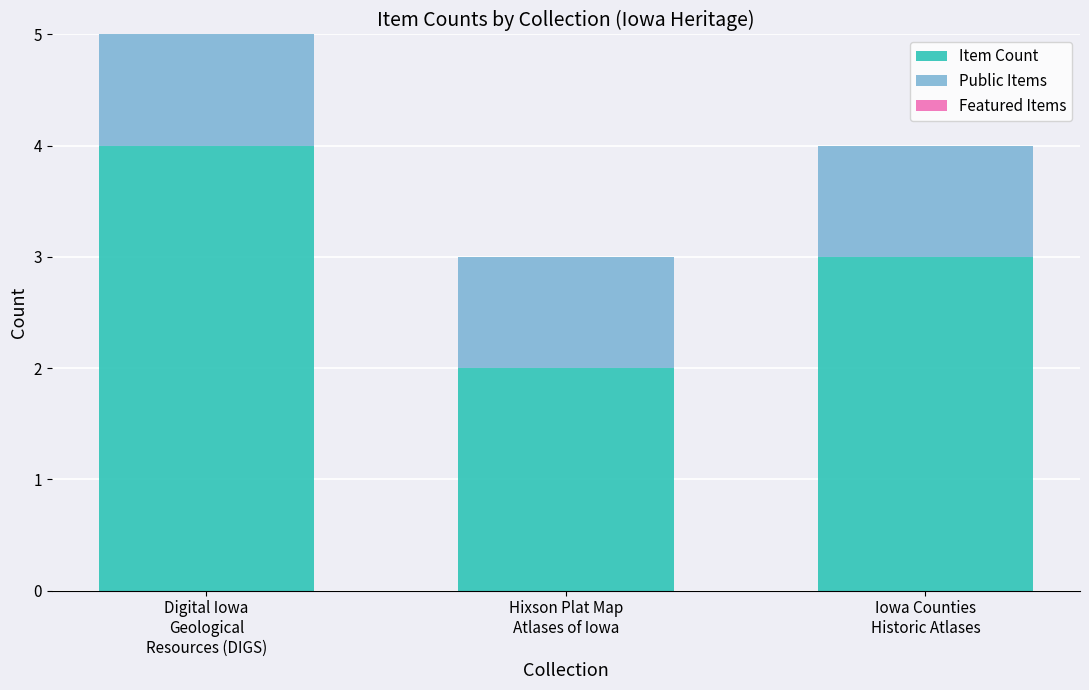

Reading right to left, what are the values for Item Count?

3	2	4